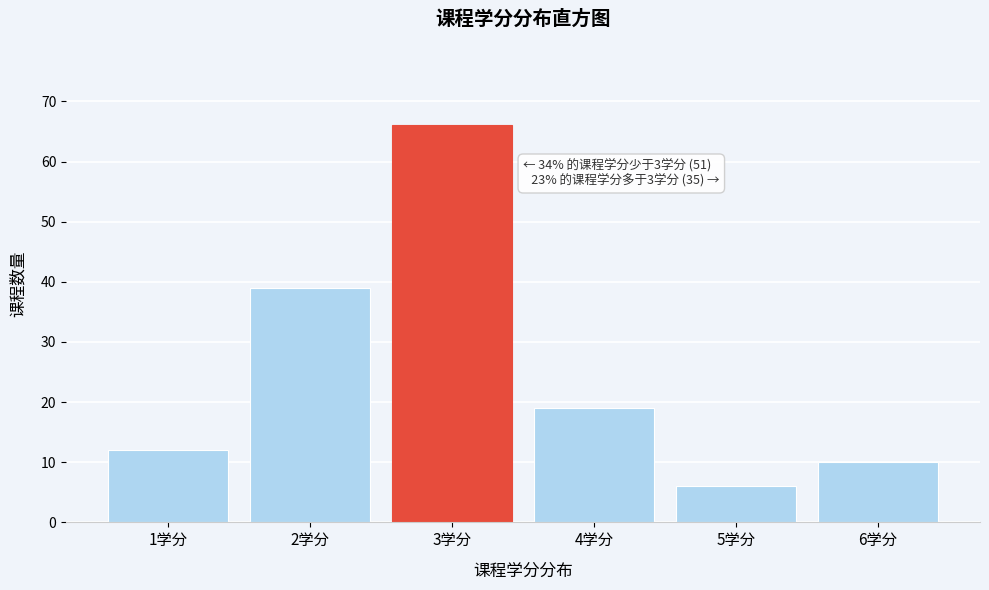

Reading left to right, what are all the values shown in this chart?

12	39	66	19	6	10